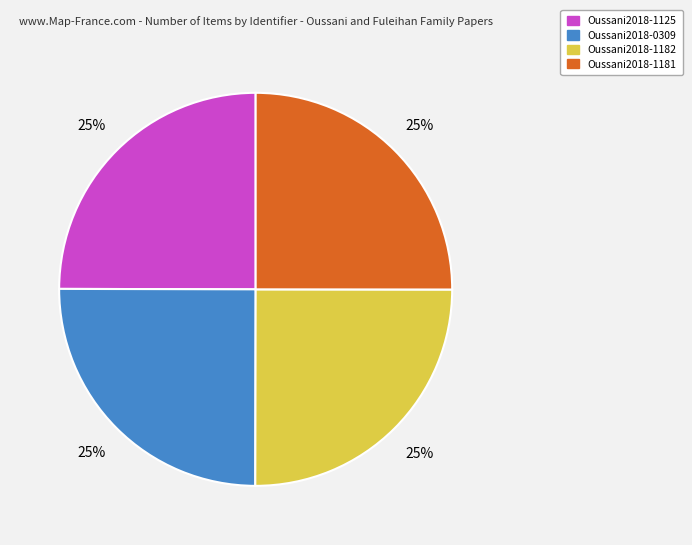

How many segments does this pie chart have?

4